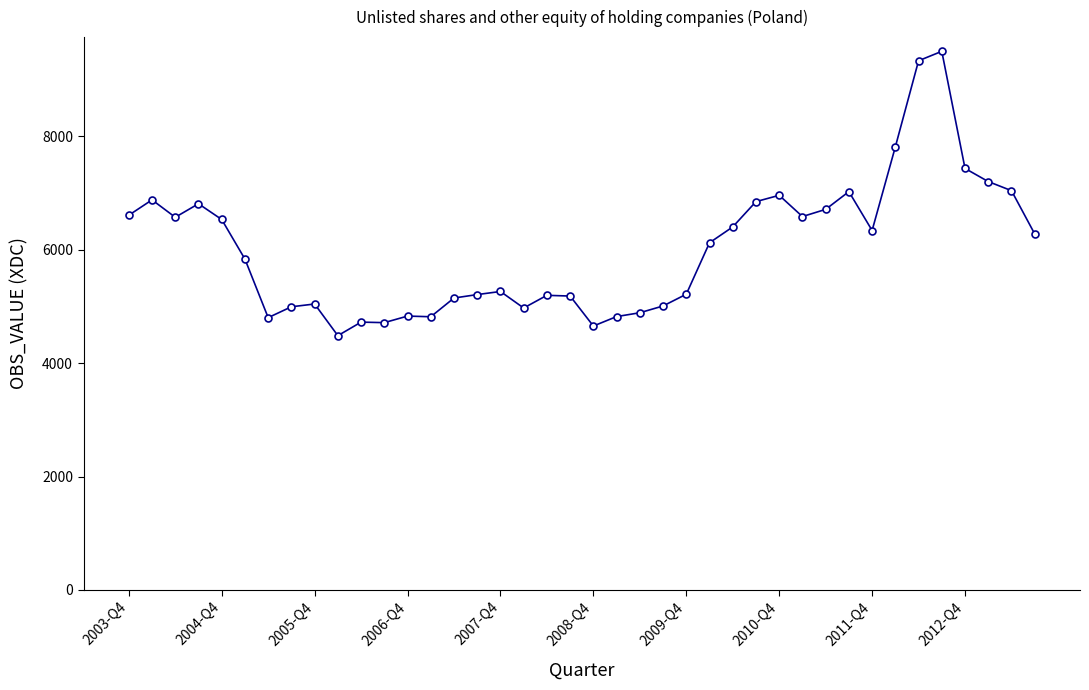

How many lines are shown in the chart?

1